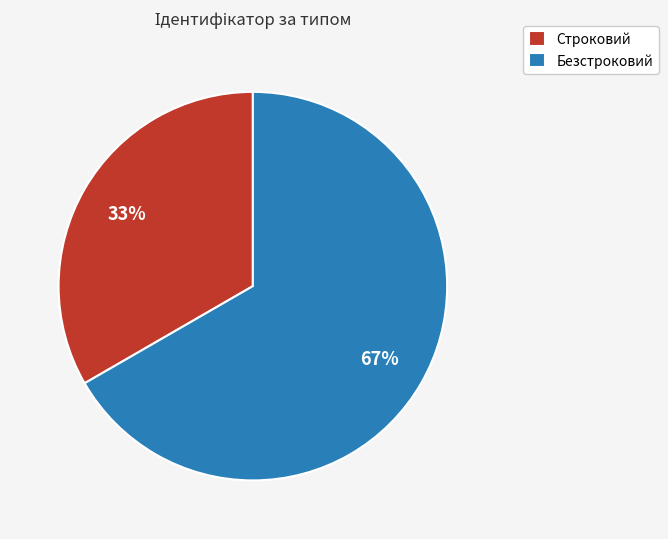

To the nearest percent, what is the combined percentage of Строковий and Безстроковий?

100%